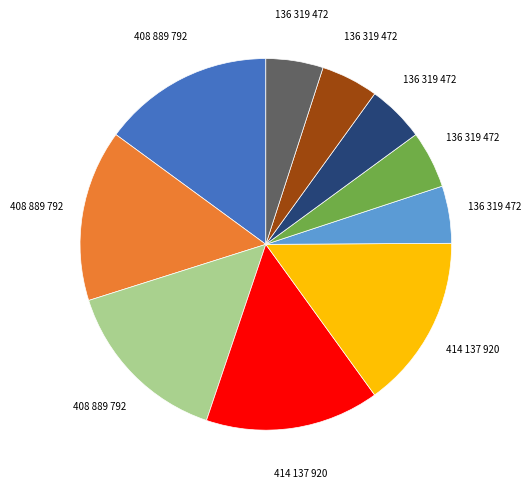

Is there a majority slice in this chart?

No